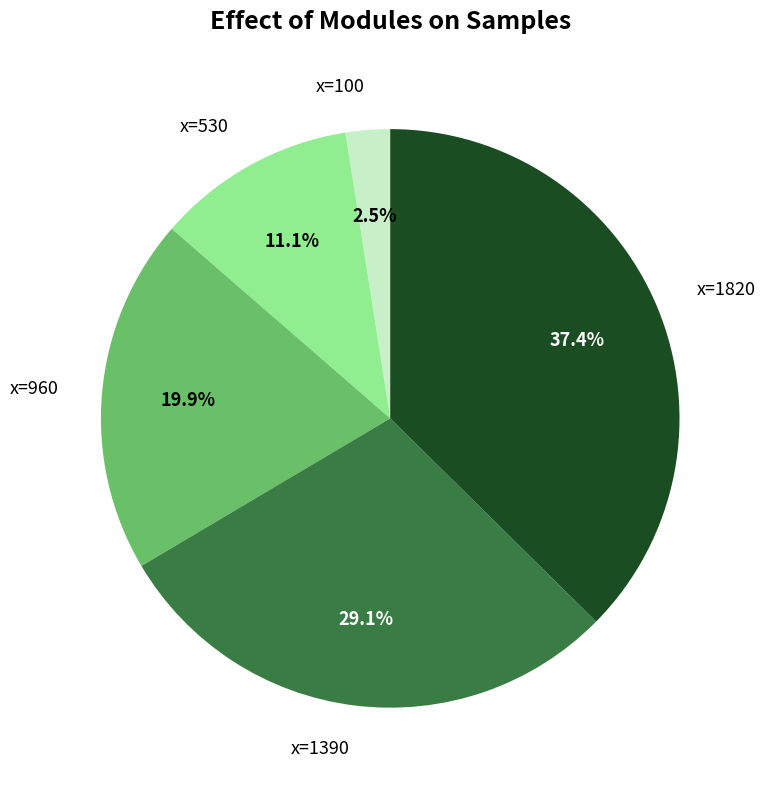

Rank the categories by value from highest to lowest.

x=1820, x=1390, x=960, x=530, x=100